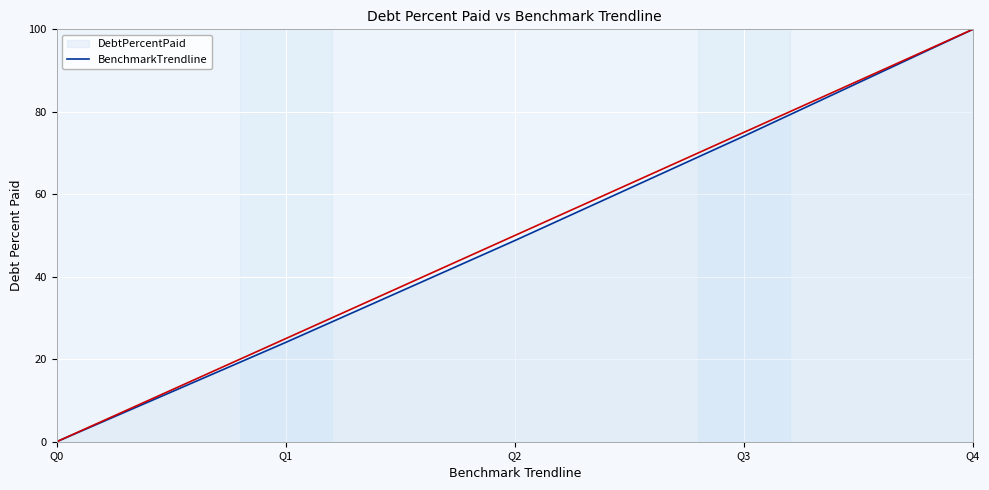

Where is DebtPercentPaid line nearest to the value 50?

Q2